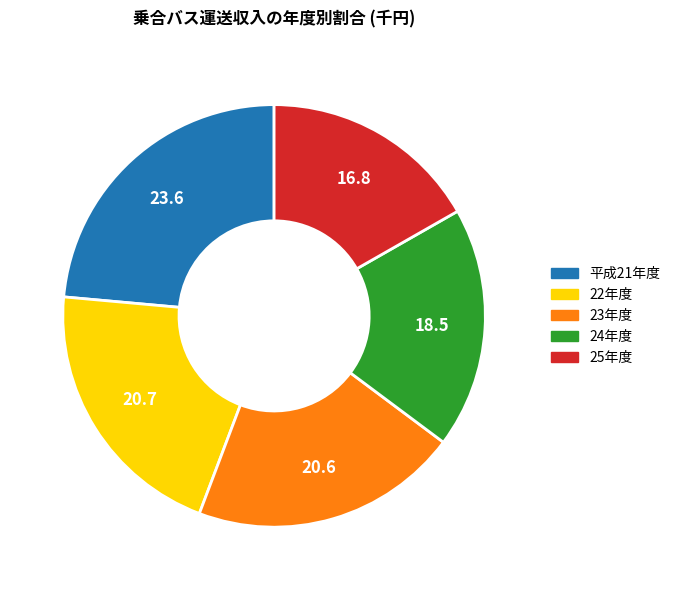

Does 25年度 represent more than half of the total?

No